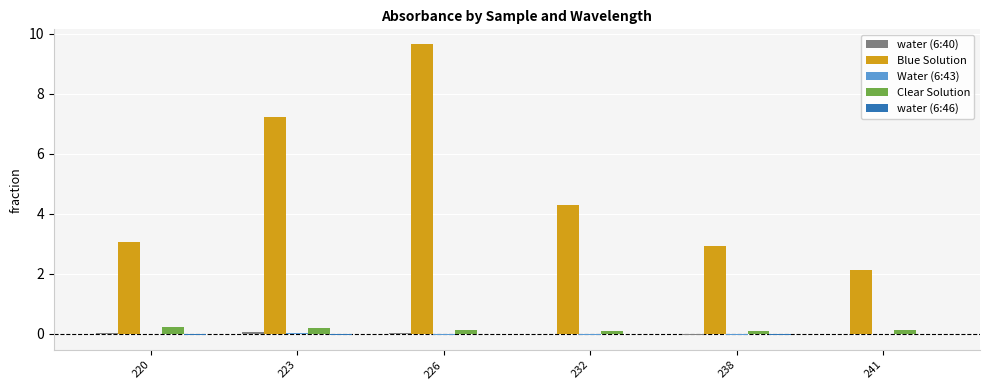

Which label corresponds to the largest value in the chart?

226